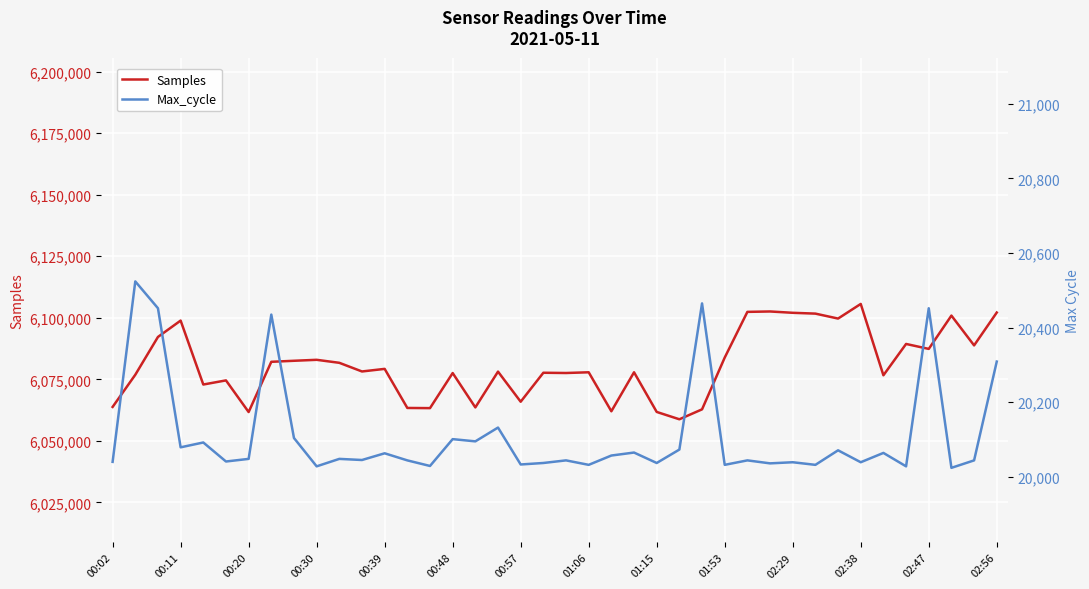

What is the highest value of the Samples series?

6105631